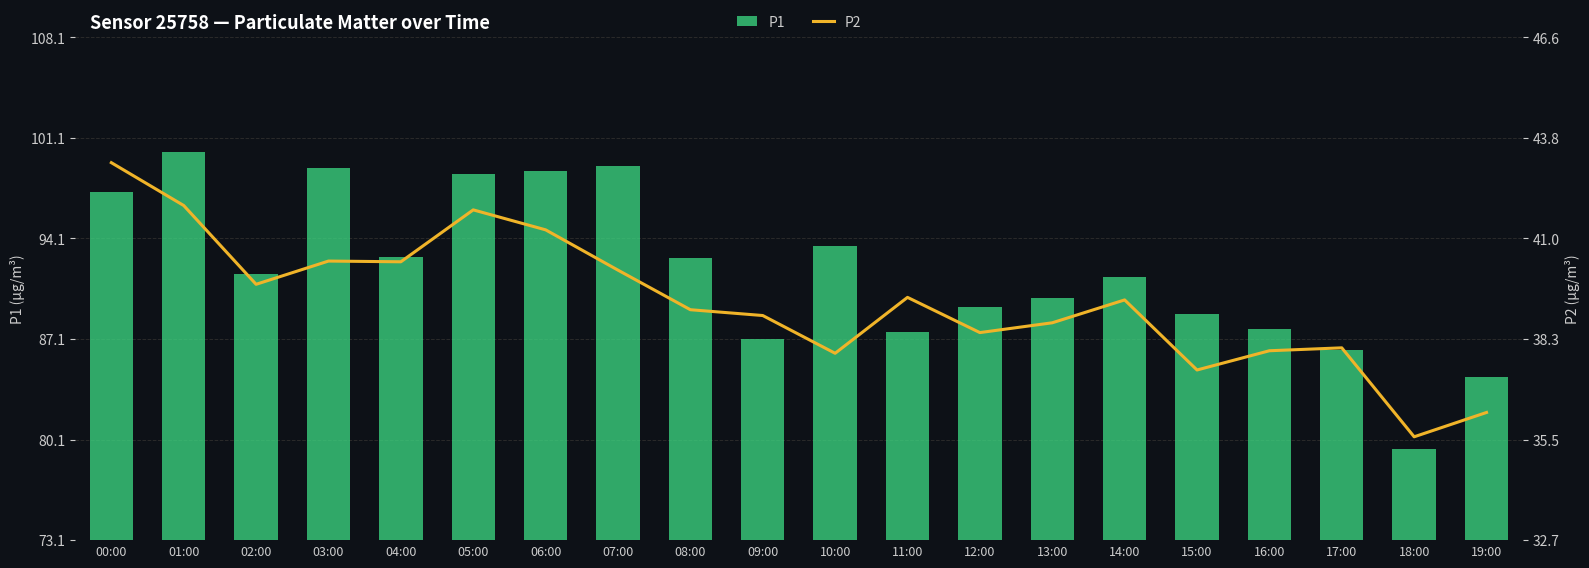

What is the difference between the maximum and minimum values in the P1 series?

20.6